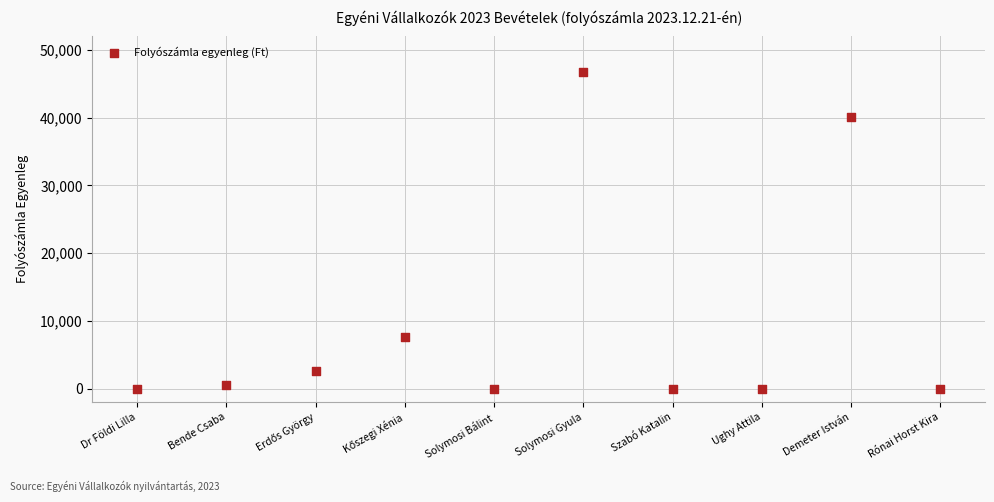

What is the average X value?

6